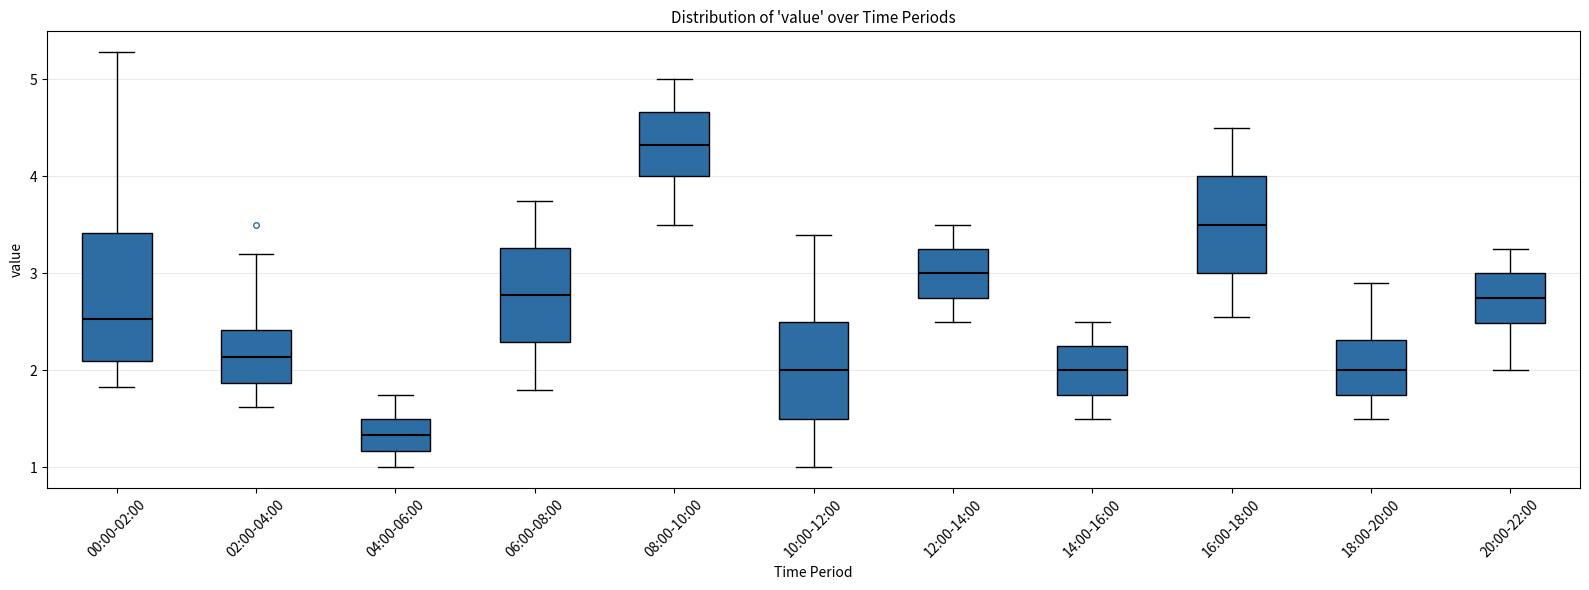

Where is the lower edge of the box for 14:00-16:00 on the y-axis? The values are not printed on the chart, so give them approximately, as read against the axis.

1.8